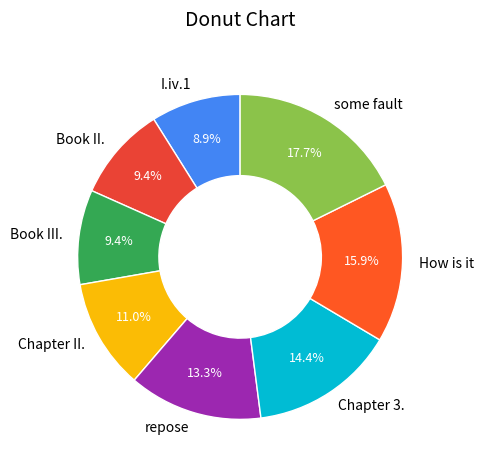

Approximately how many times larger is the value at some fault compared to repose?

1.3